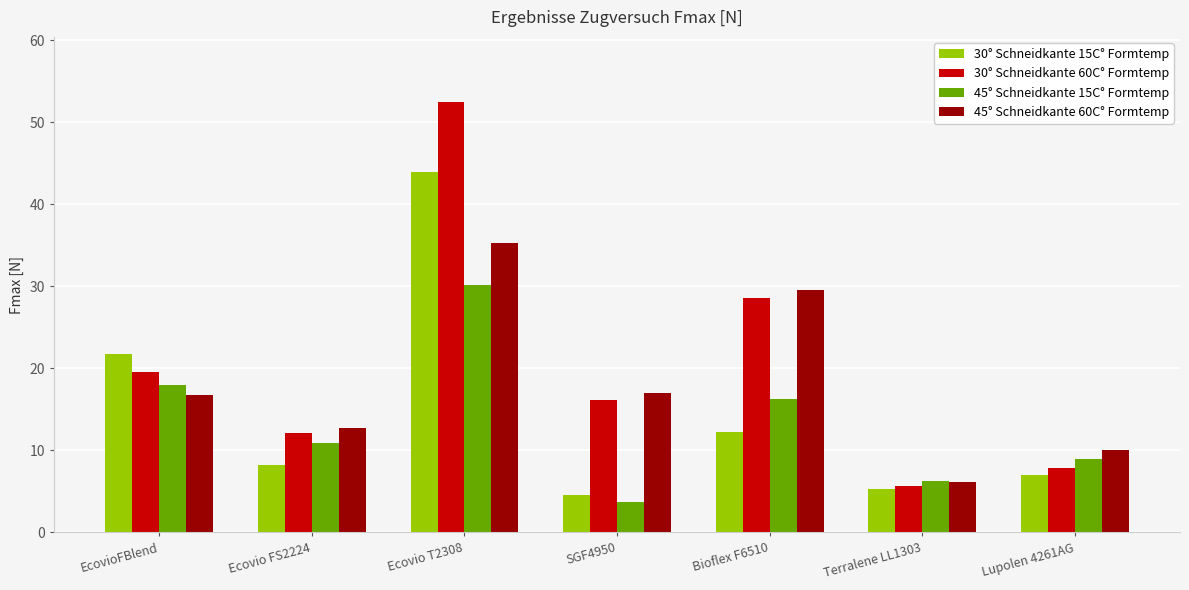

What is the label of the 1st bar from the left?

EcovioFBlend